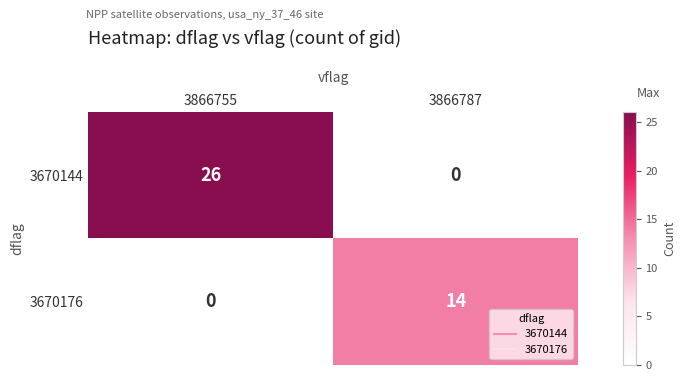

Count the number of data series in this chart.

2